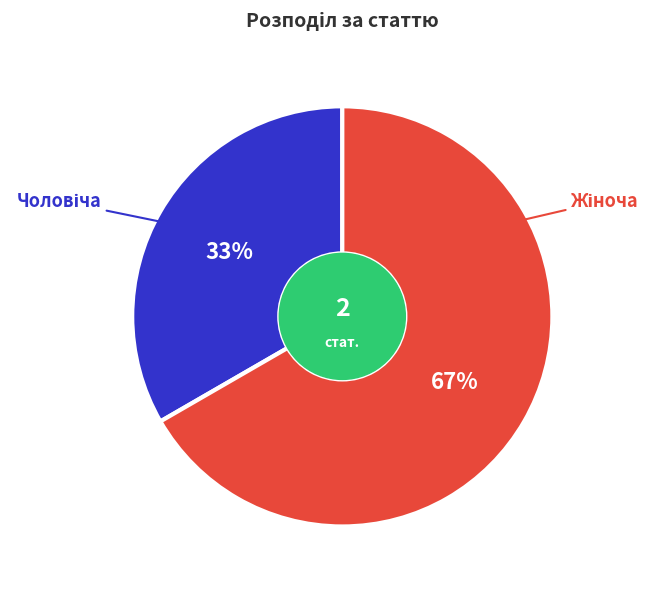

Is there any slice that represents more than half of the pie?

Yes